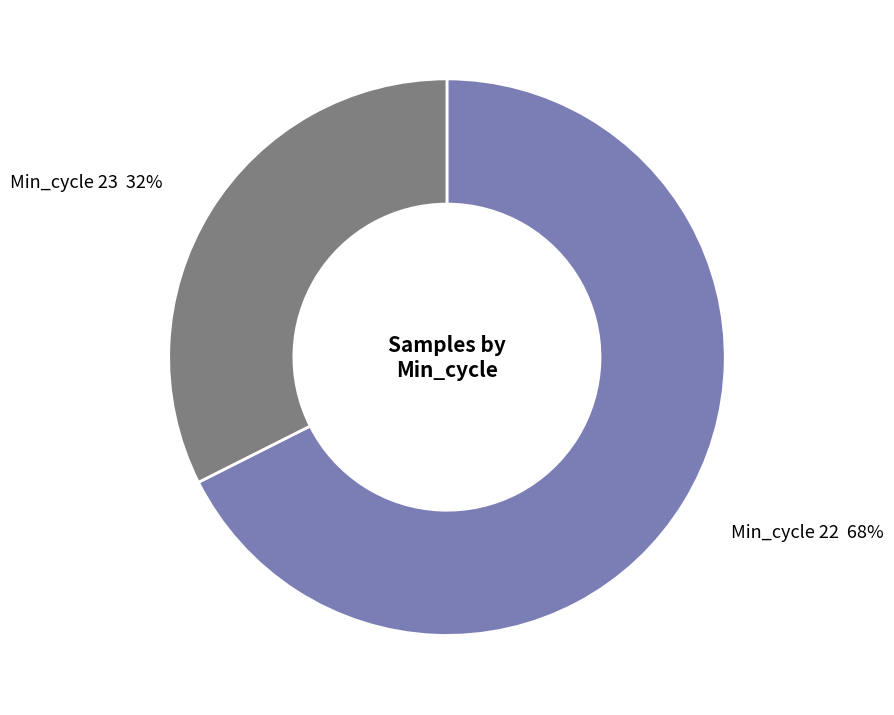

What percentage is the Min_cycle 23 slice, to the nearest percent?

32%